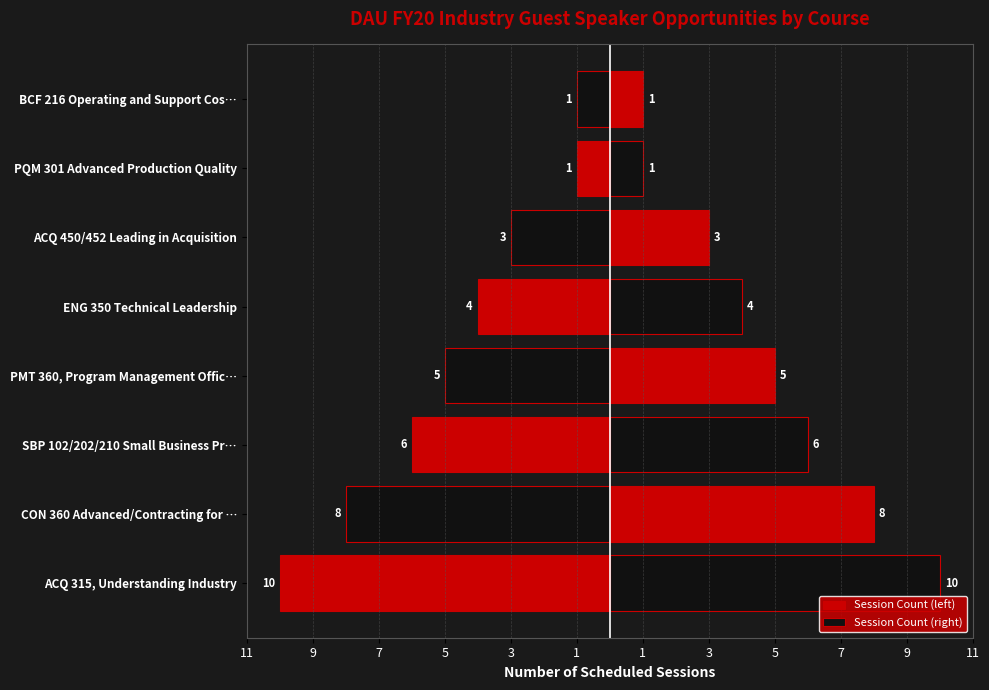

What is the lowest value of the Session Count (right) series?

1